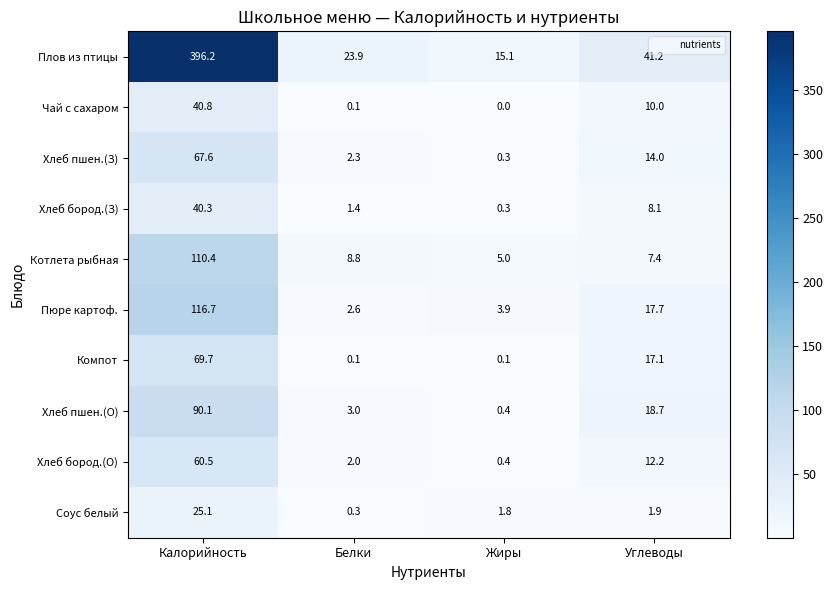

True or false: Хлеб пшен.(З) has a value of 4.0 at Белки.

False